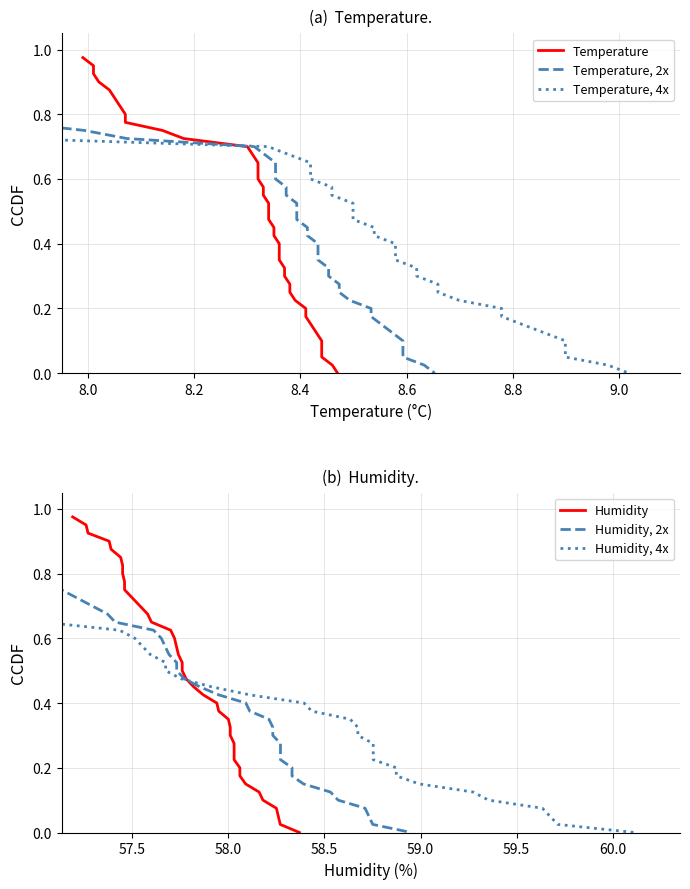

How many data points in Temperature, 4x are above 0?

39